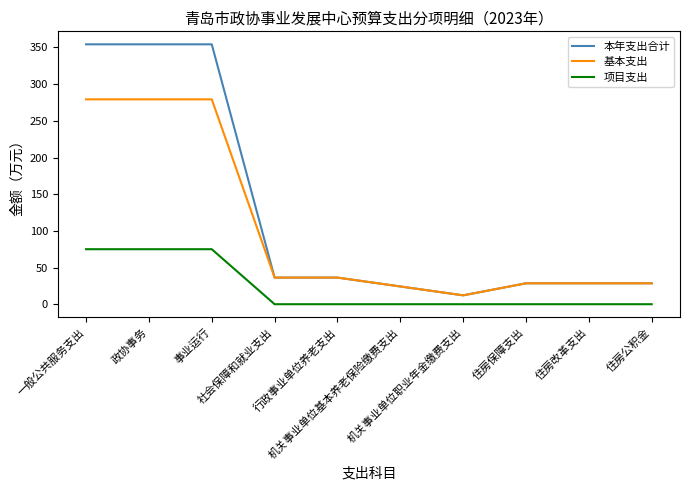

What is the maximum value for 项目支出?

75.0